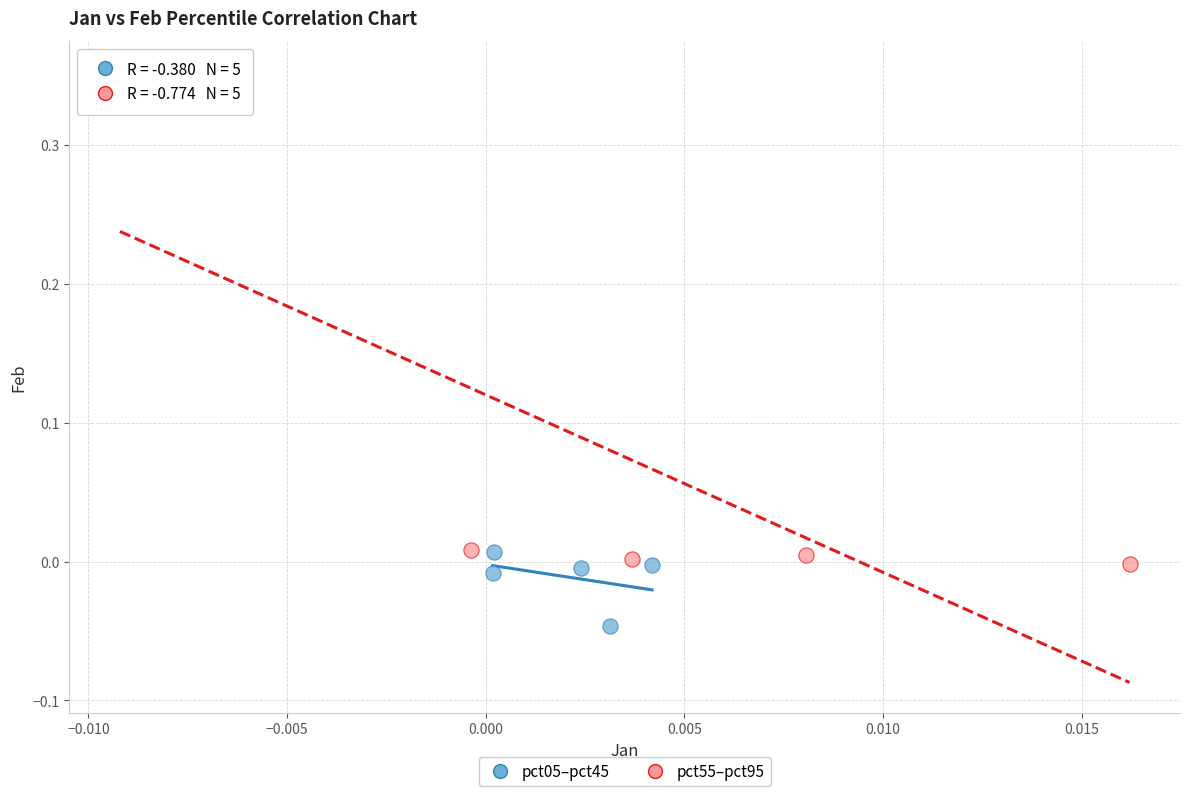

Which series contains the highest Y value?

pct55–pct95